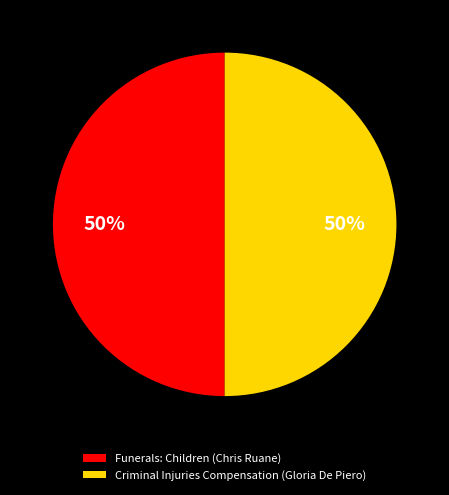

To the nearest percent, what is the combined percentage of Funerals: Children (Chris Ruane) and Criminal Injuries Compensation (Gloria De Piero)?

100%